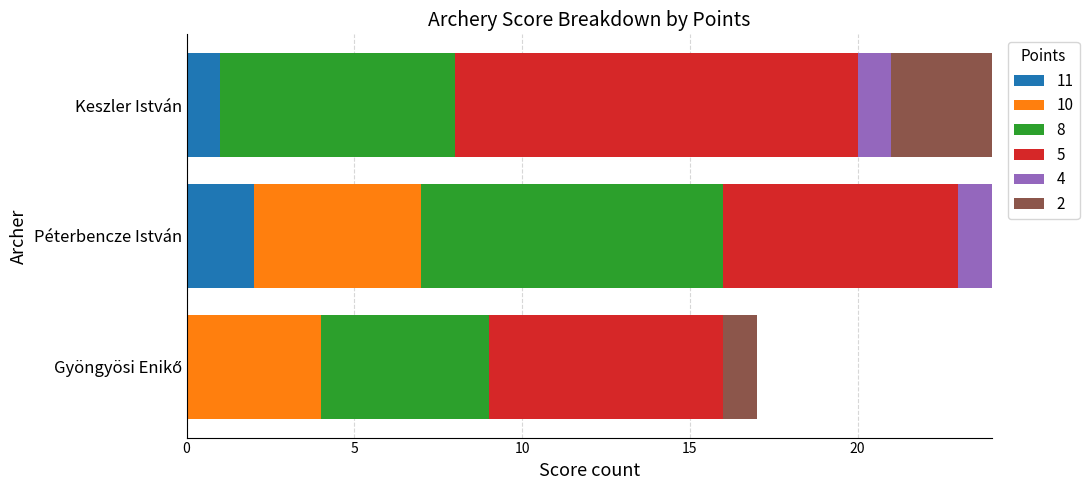

Which category has the highest value in the 11 series?

Péterbencze István